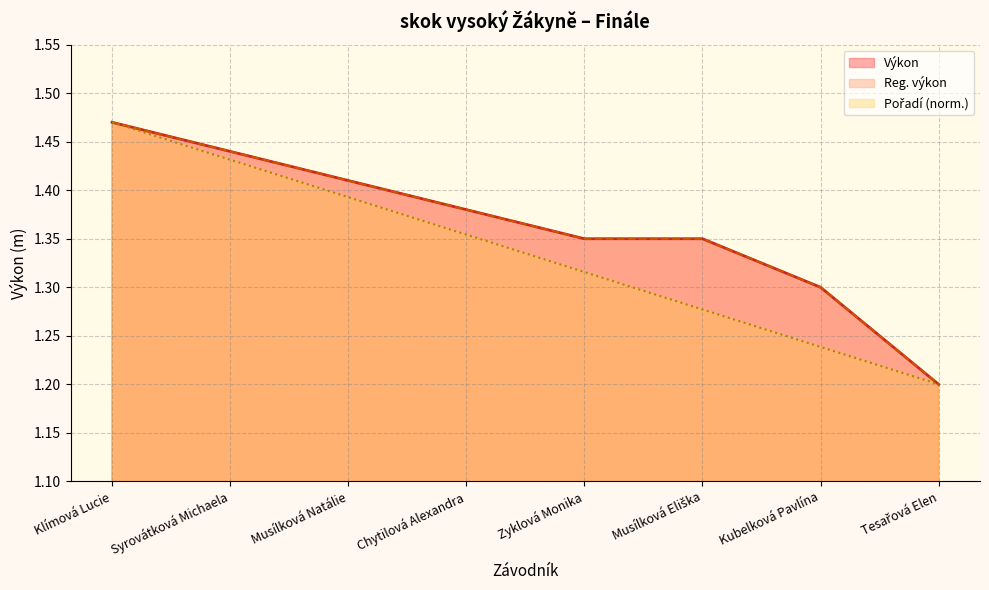

Is it true that Výkon equals 1.9 at Musílková Eliška?

False